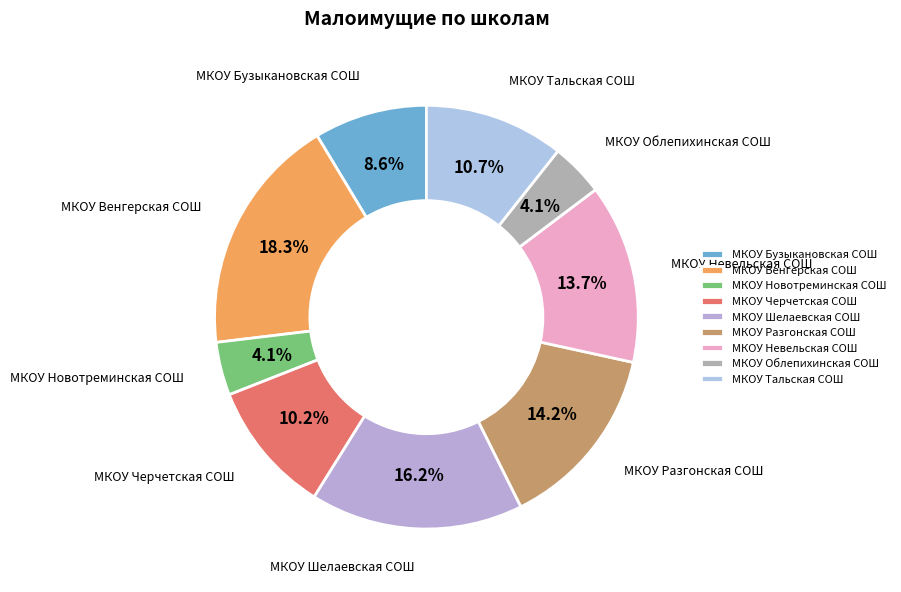

Combined, what portion of the pie is МКОУ Новотреминская СОШ and МКОУ Бузыкановская СОШ?

12.7%